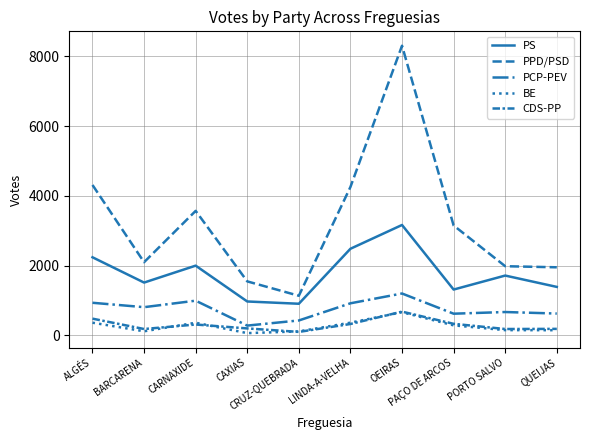

What is the sum of the BE values at PORTO SALVO and CAXIAS?

218